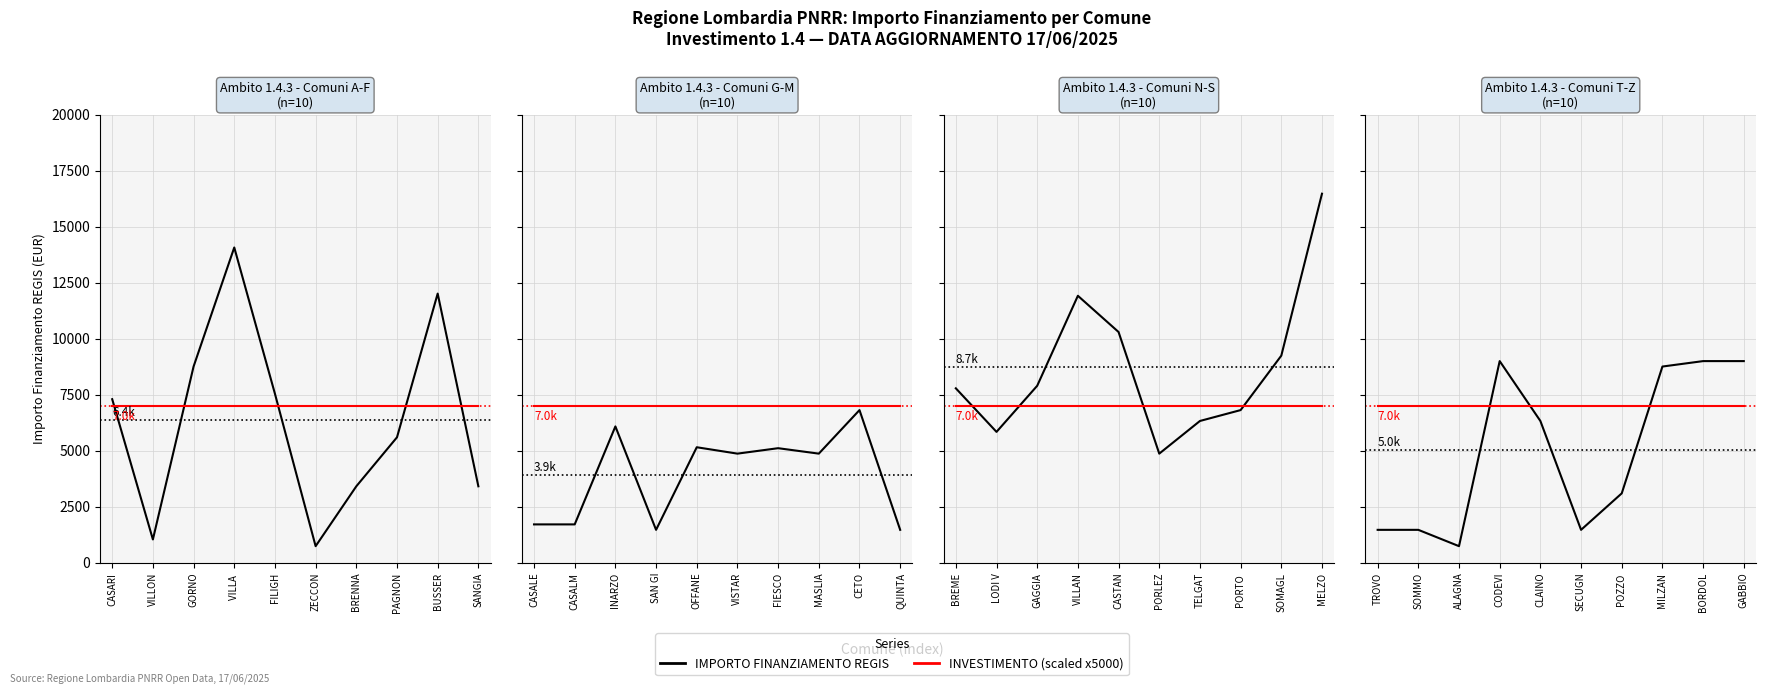

Which series has the largest total across all categories?

INVESTIMENTO (scaled)